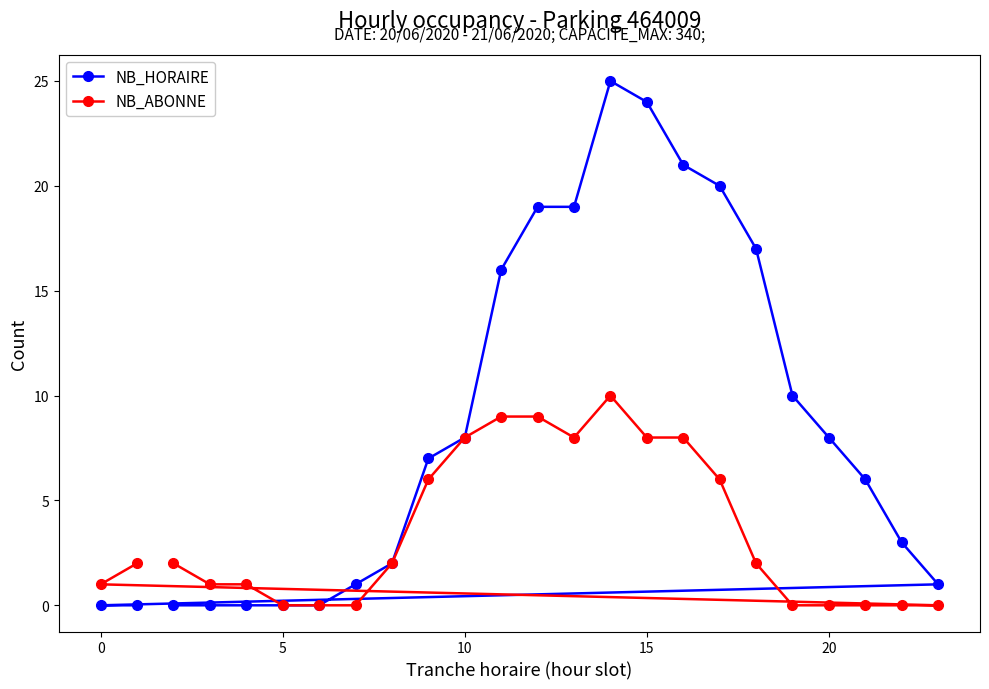

How many values in the NB_HORAIRE series exceed 7?

11